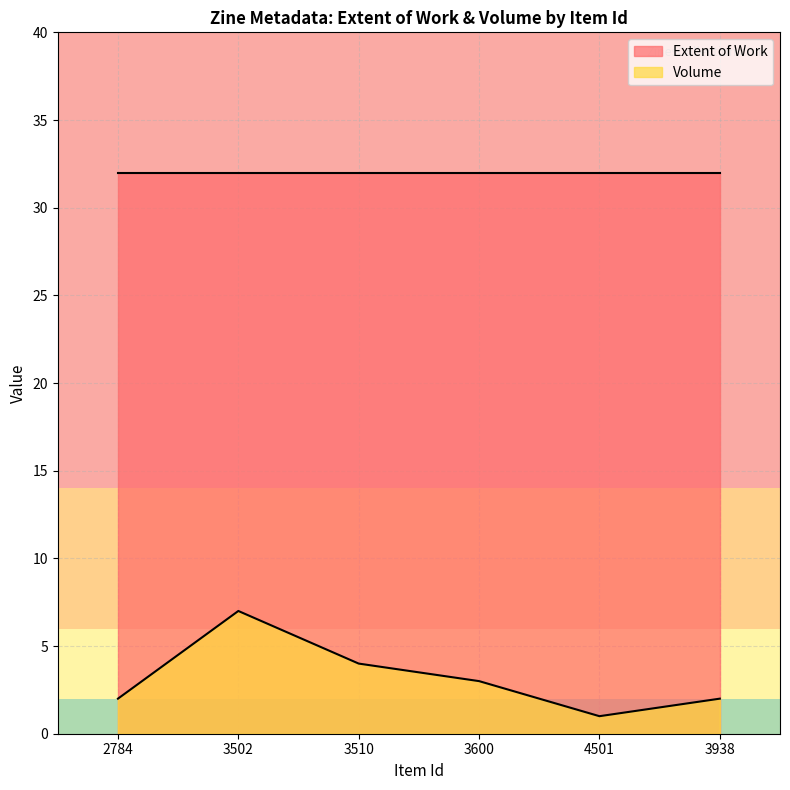

List the labels in order of value, largest first.

3502, 3510, 3600, 2784, 3938, 4501